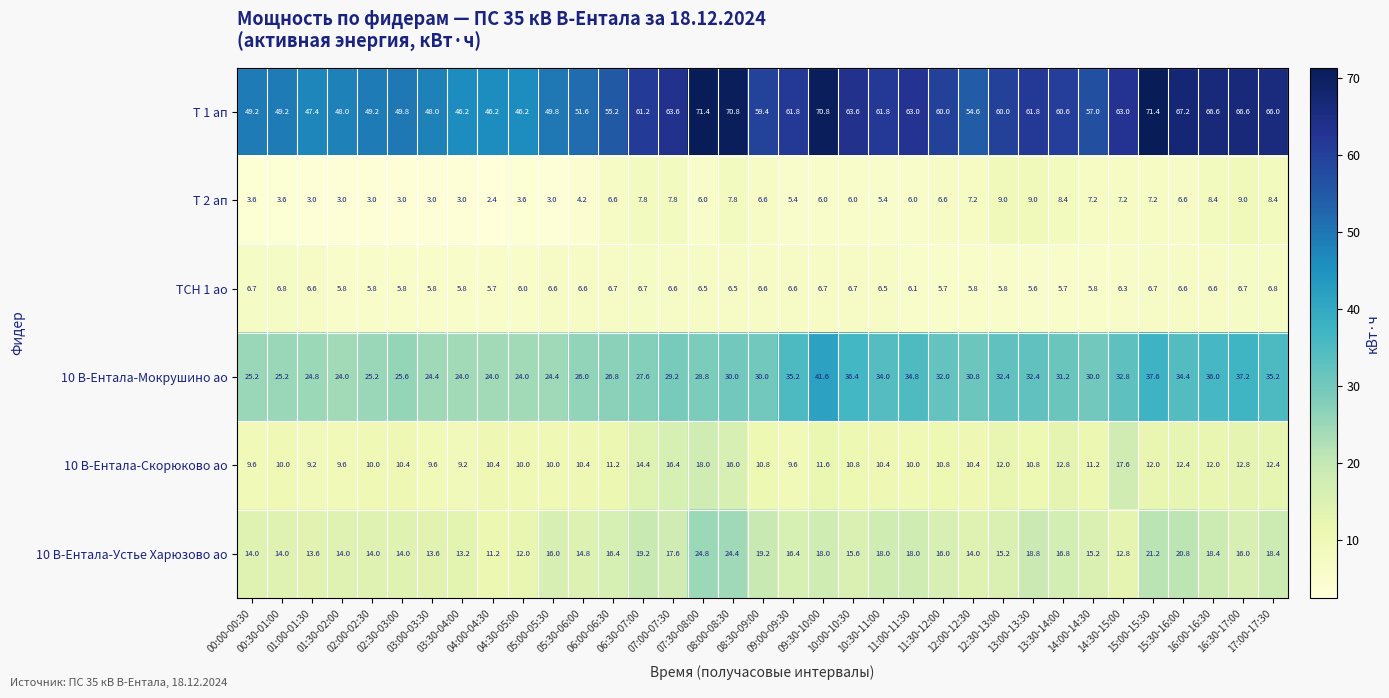

What is the difference between the second highest and second lowest values in the 10 В-Ентала-Мокрушино ао series?

13.6